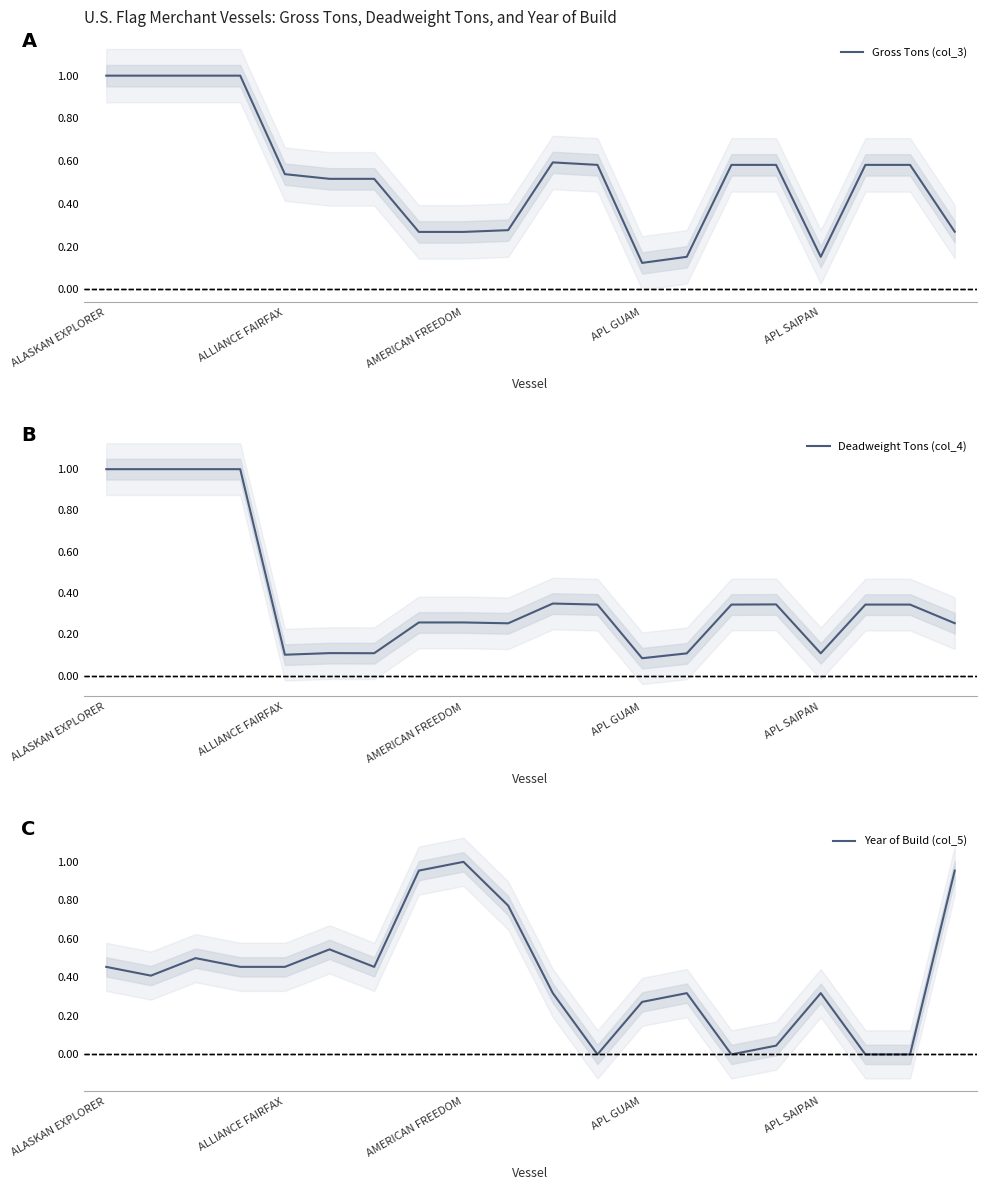

List the series in order of their peak value, lowest first.

Gross Tons (col_3), Deadweight Tons (col_4), Year of Build (col_5)